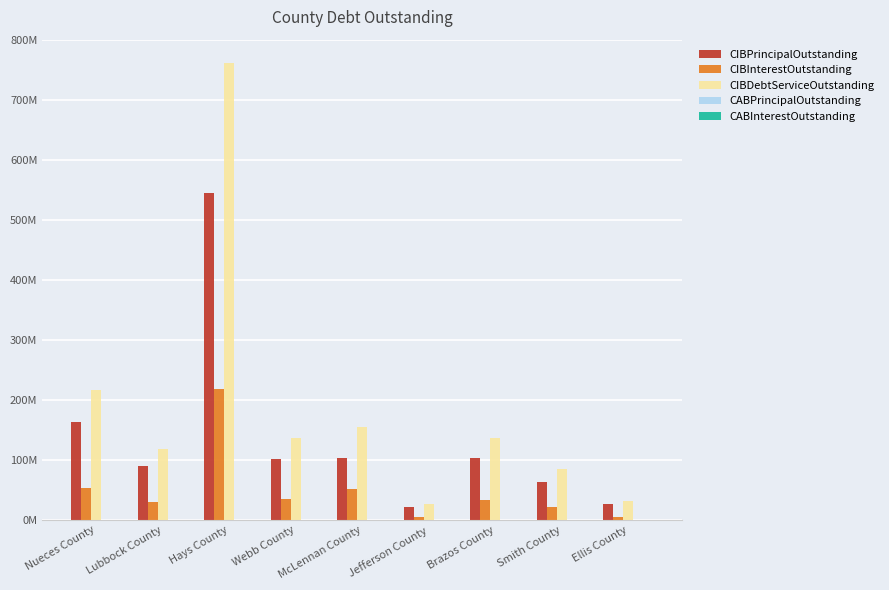

Does the chart contain any negative values?

No